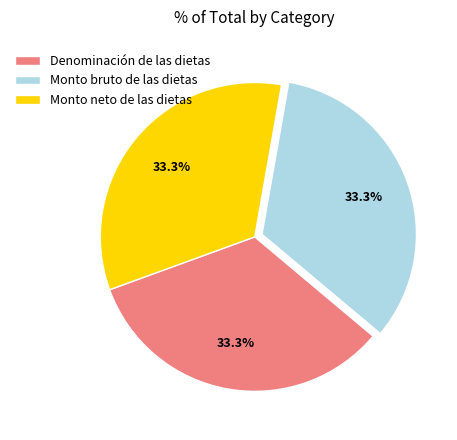

True or false: Denominación de las dietas accounts for 33% of the total.

True